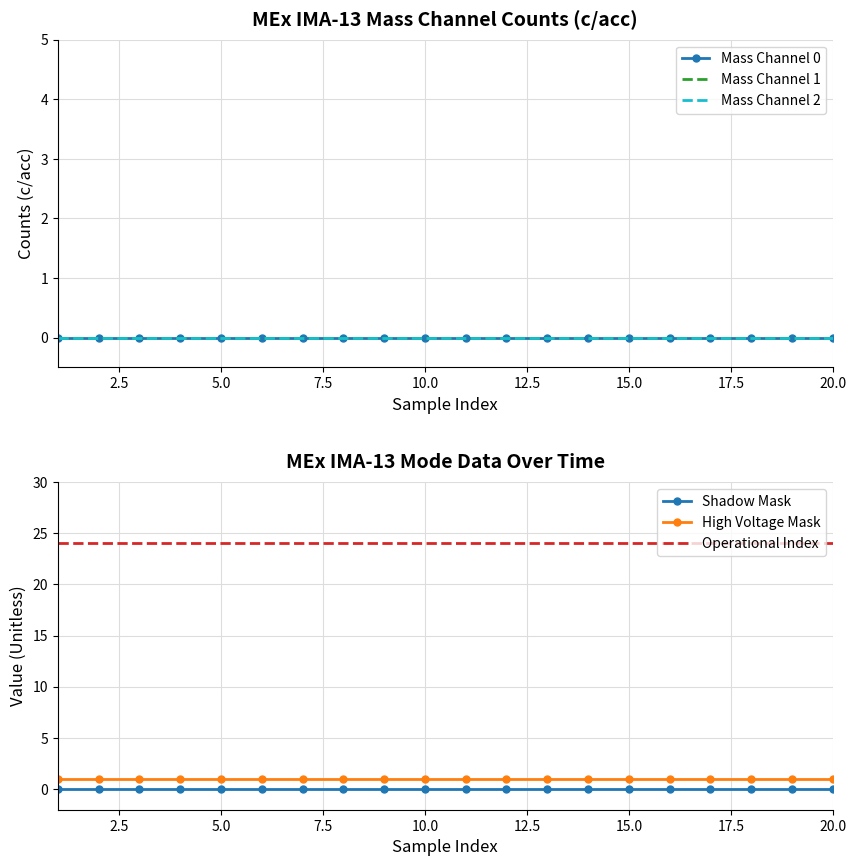

How many lines are shown in the chart?

6